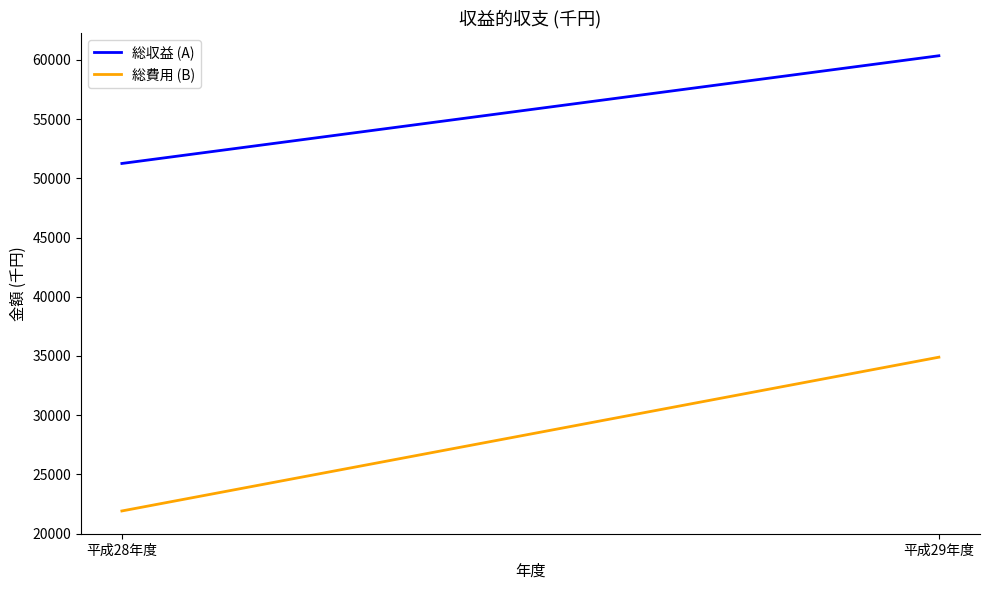

Reading right to left, transcribe all the data shown in this chart.

総収益 (A): 60351	51255
総費用 (B): 34895	21910